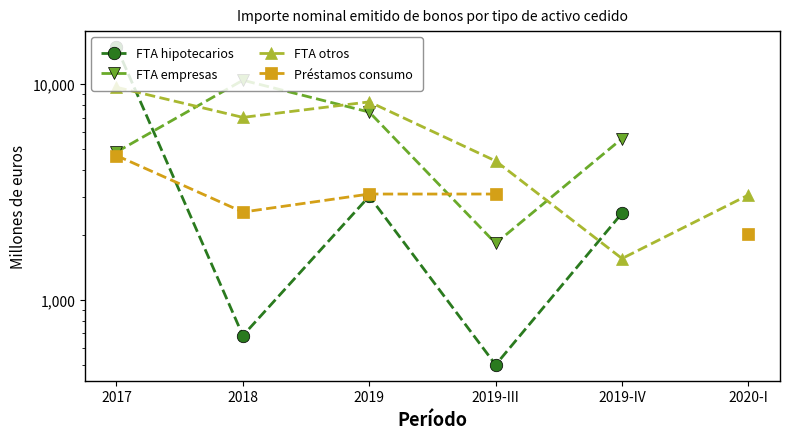

Does the chart display data point markers on the line(s)?

Yes